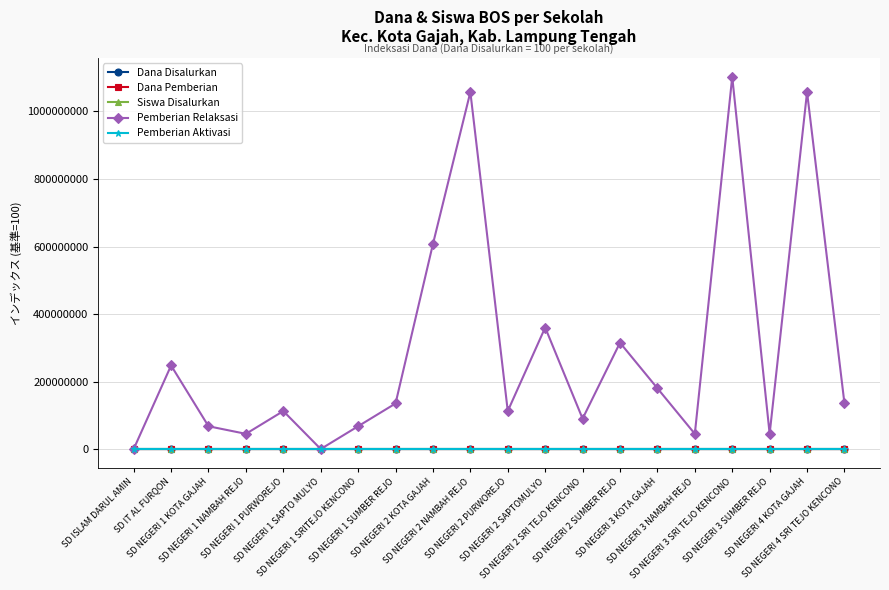

What is the difference between the maximum and minimum values in the Dana Disalurkan series?

295.2